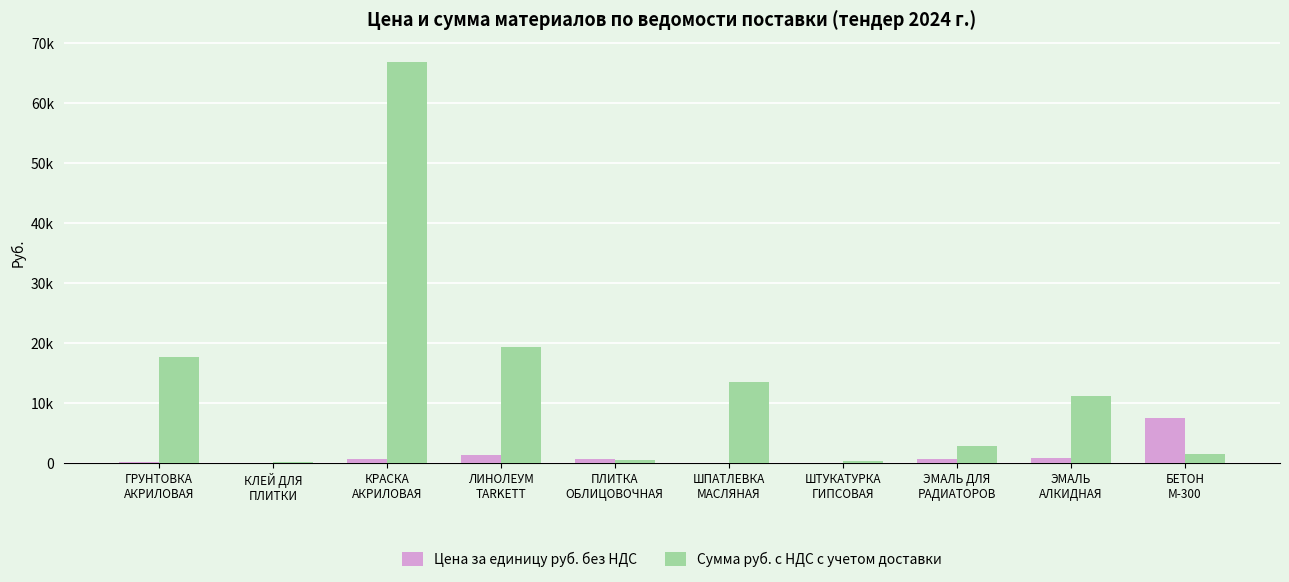

What are all the series names shown in the legend?

Цена за единицу руб. без НДС, Сумма руб. с НДС с учетом доставки